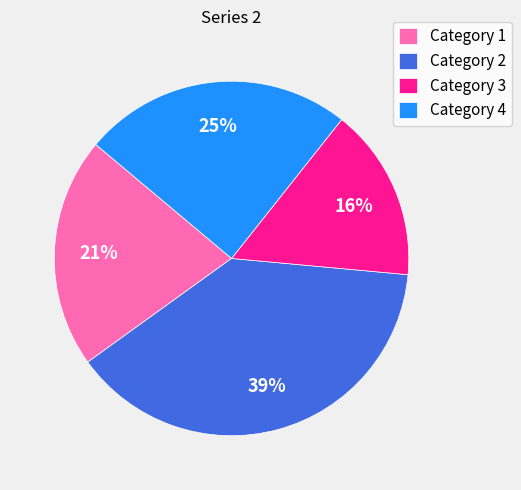

Which category has the biggest portion of the pie?

Category 2